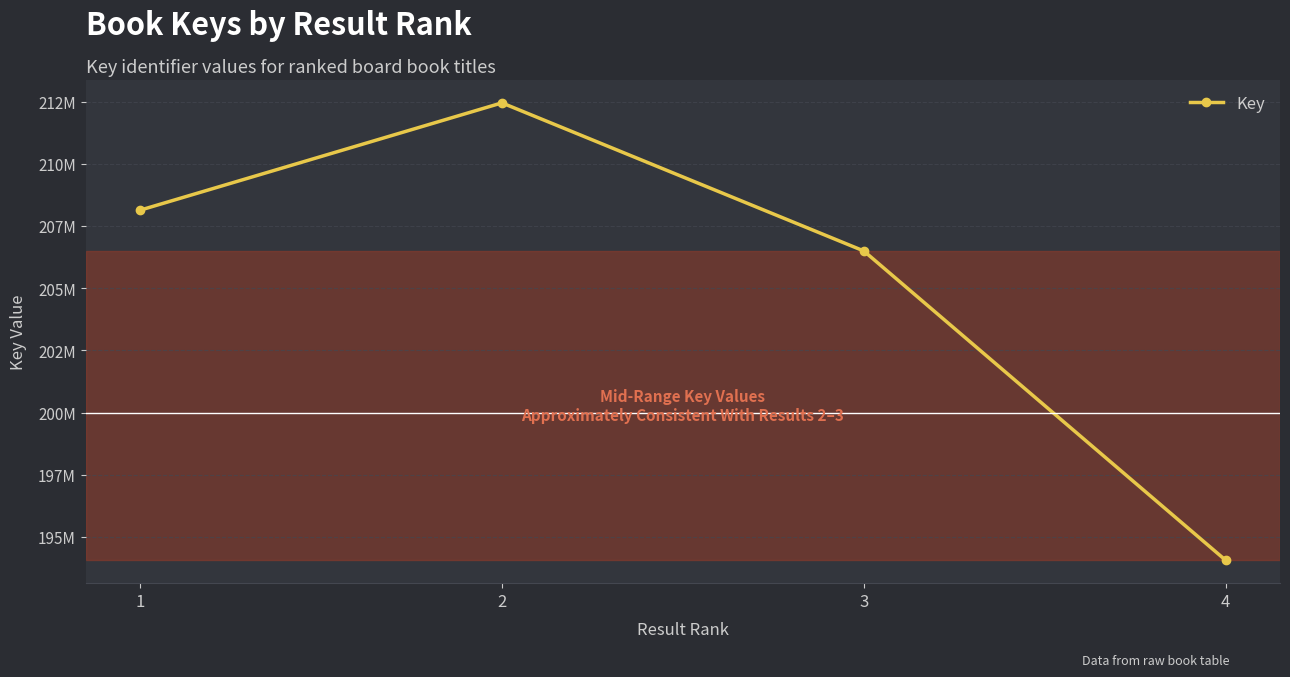

The value at 1 is 208133573. True or false?

True